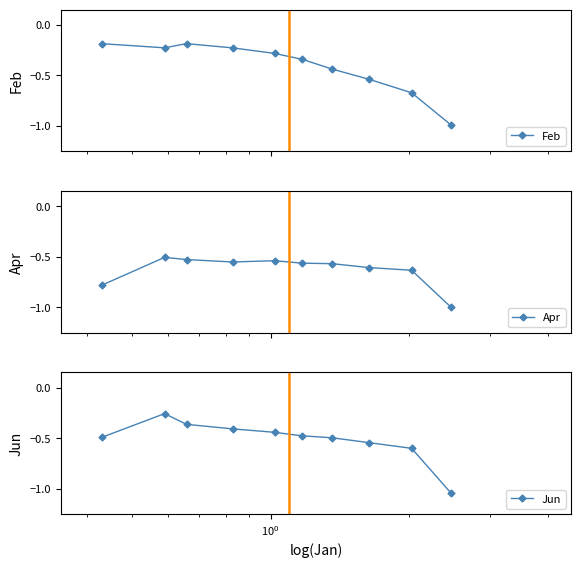

What is the lowest value of the Feb series?

-1.0